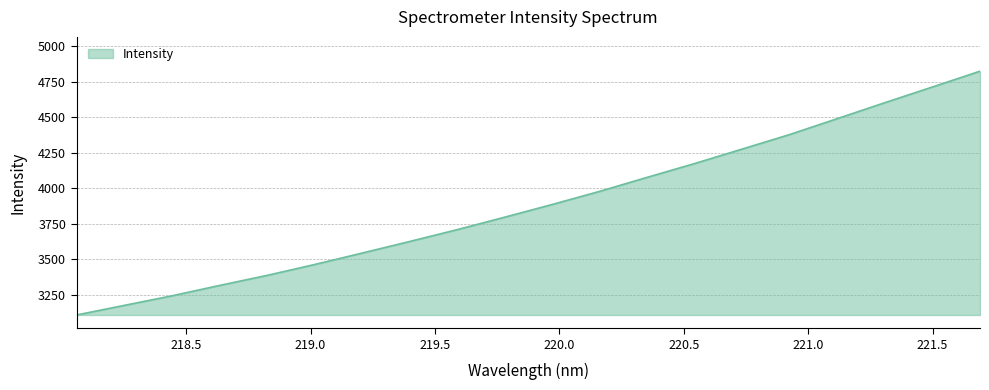

What is the minimum value shown in the chart?

3109.0